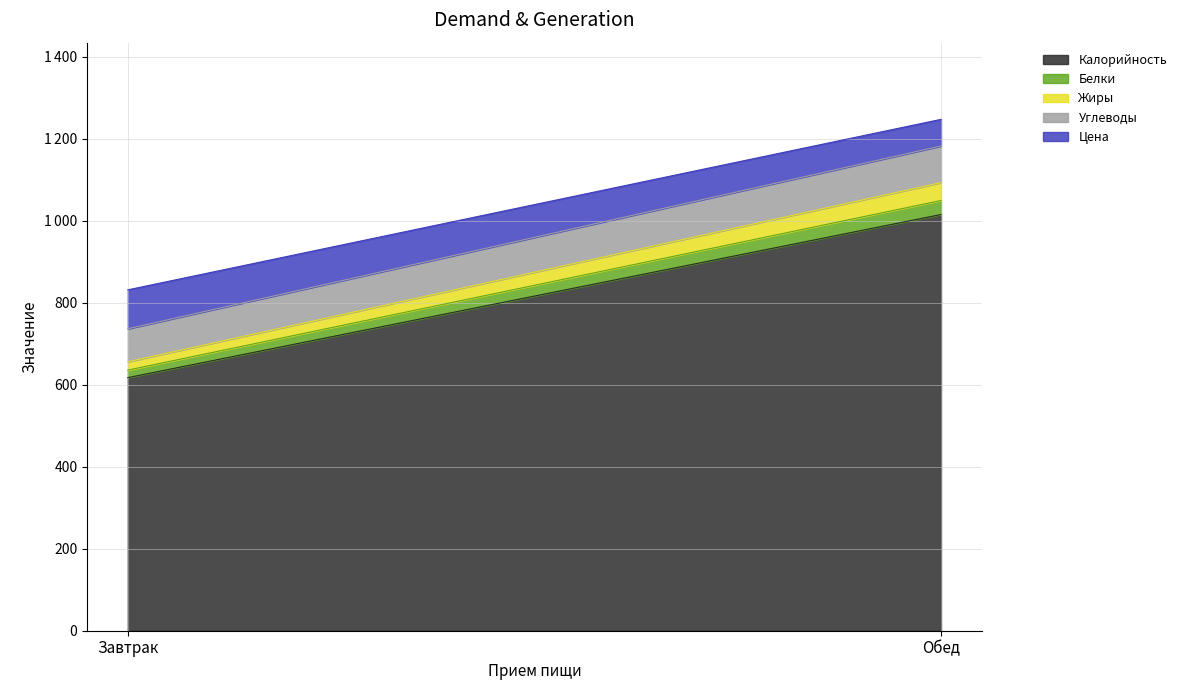

What is the smallest value displayed?

18.4